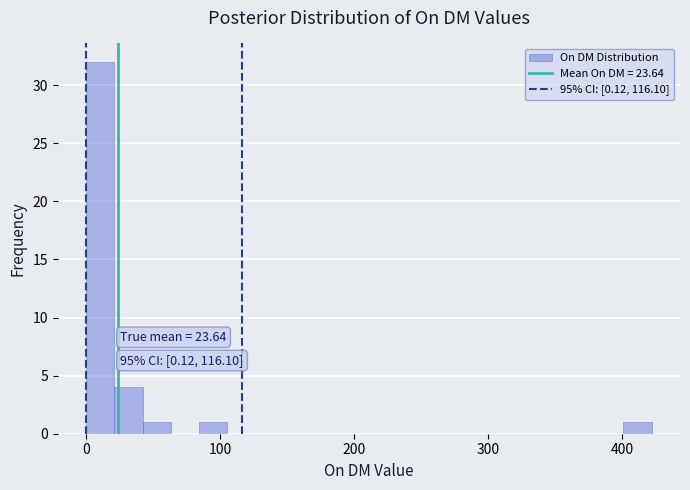

Read against the x-axis, roughly where is the centre of the tallest bar?

10